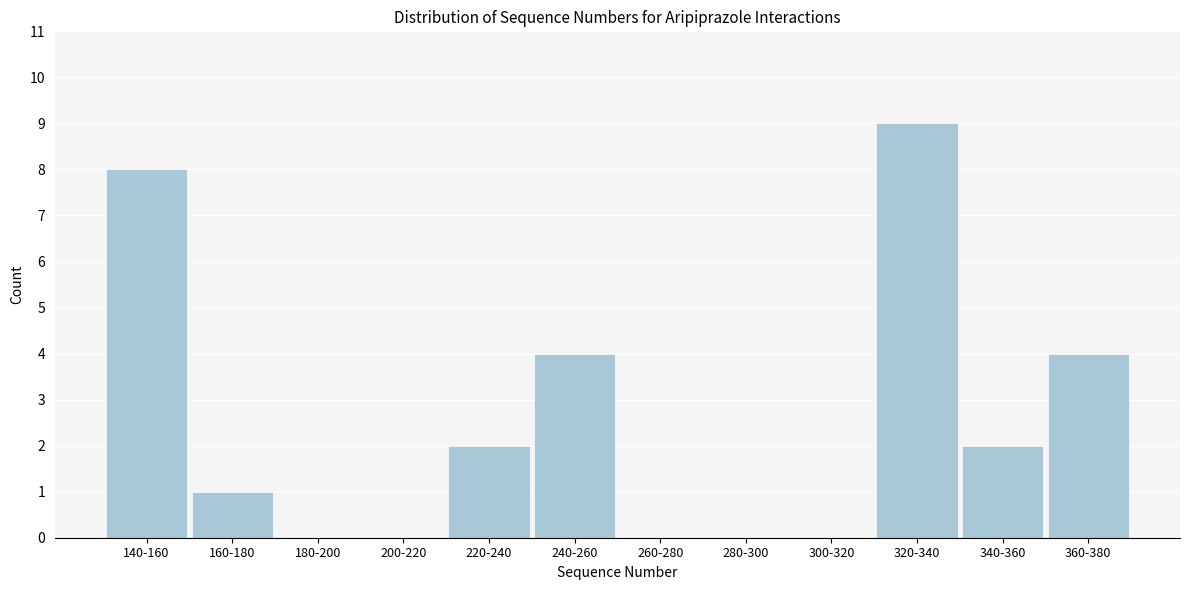

Reading left to right, transcribe all the data shown in this chart.

140-160=8	160-180=1	180-200=0	200-220=0	220-240=2	240-260=4	260-280=0	280-300=0	300-320=0	320-340=9	340-360=2	360-380=4